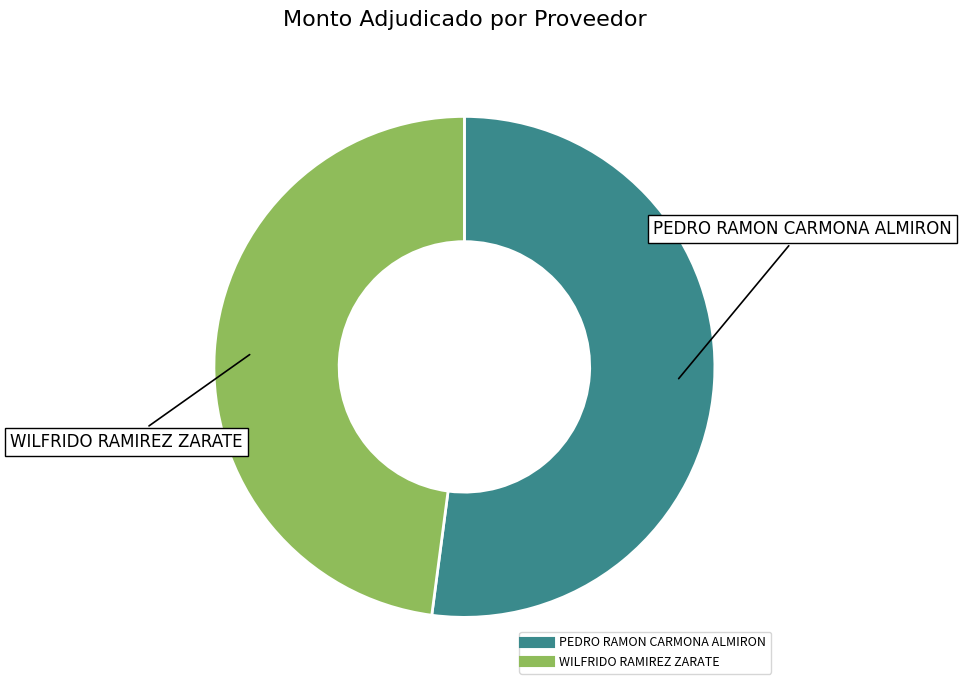

Count the number of slices in the pie.

2